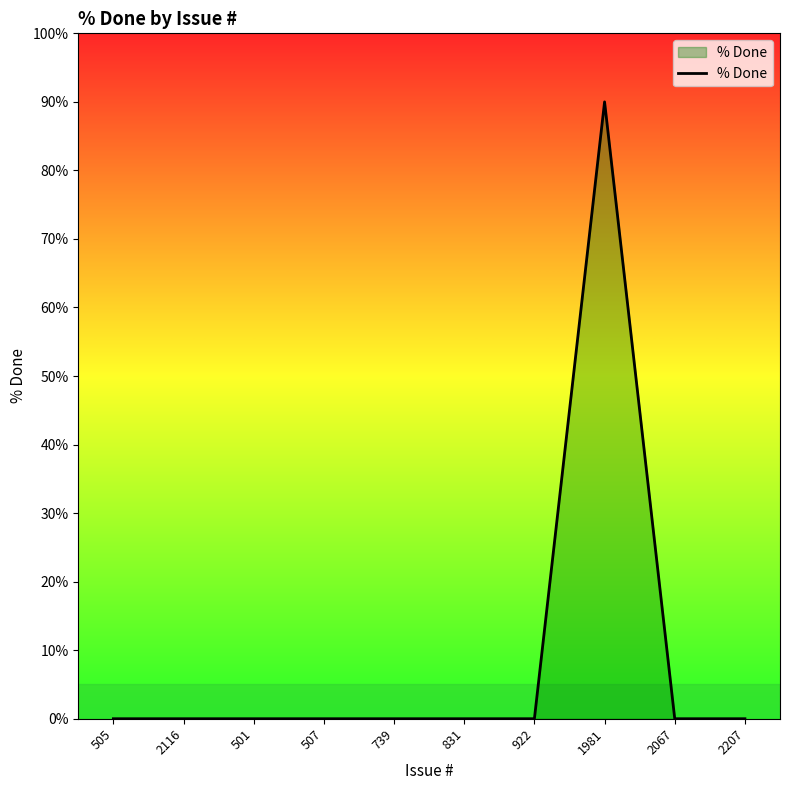

How many series are shown in this chart?

1